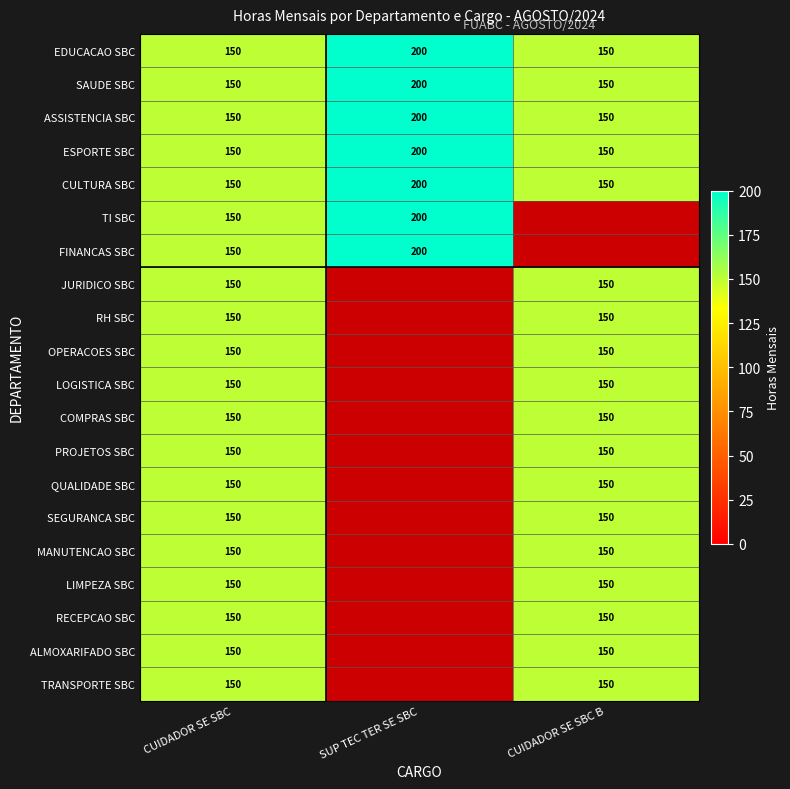

What is the difference between the maximum and minimum values in the EDUCACAO SBC series?

50